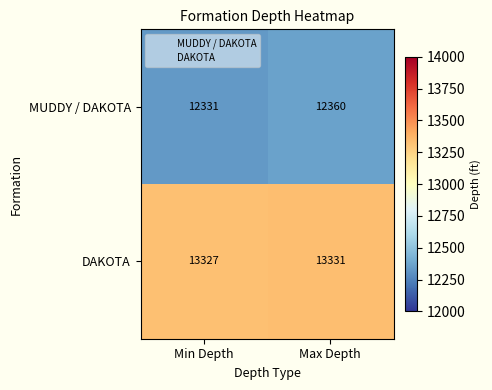

Rank the series by their average value, from highest to lowest.

DAKOTA, MUDDY / DAKOTA